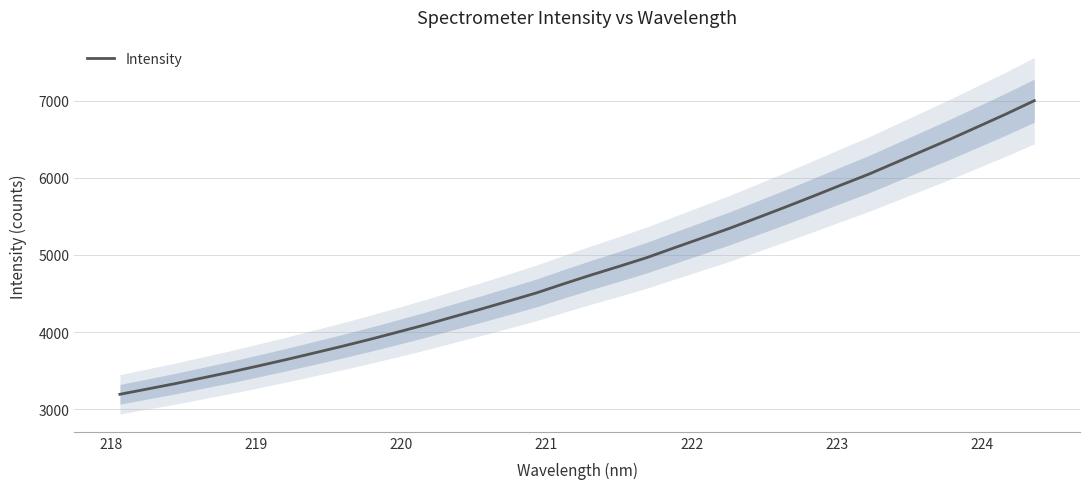

What is the average value?

4824.8